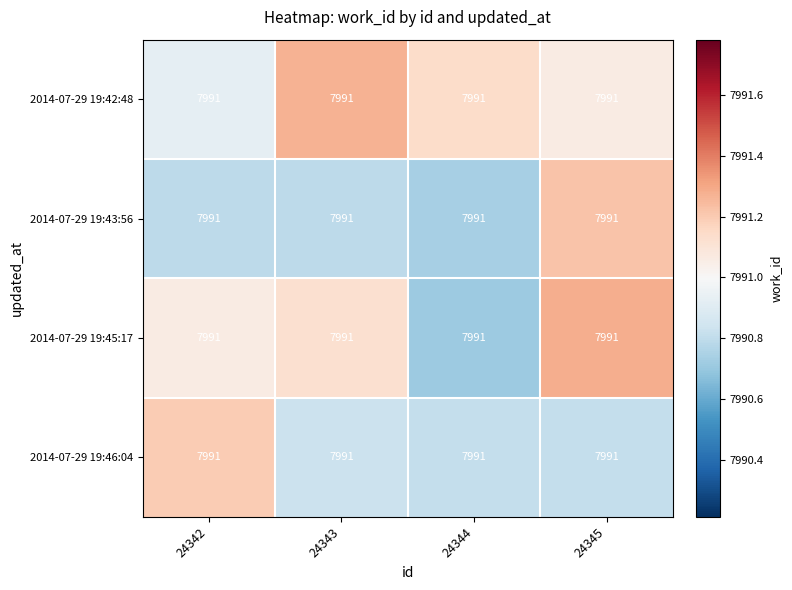

What is the sum of all 2014-07-29 19:45:17 values?

31964.2